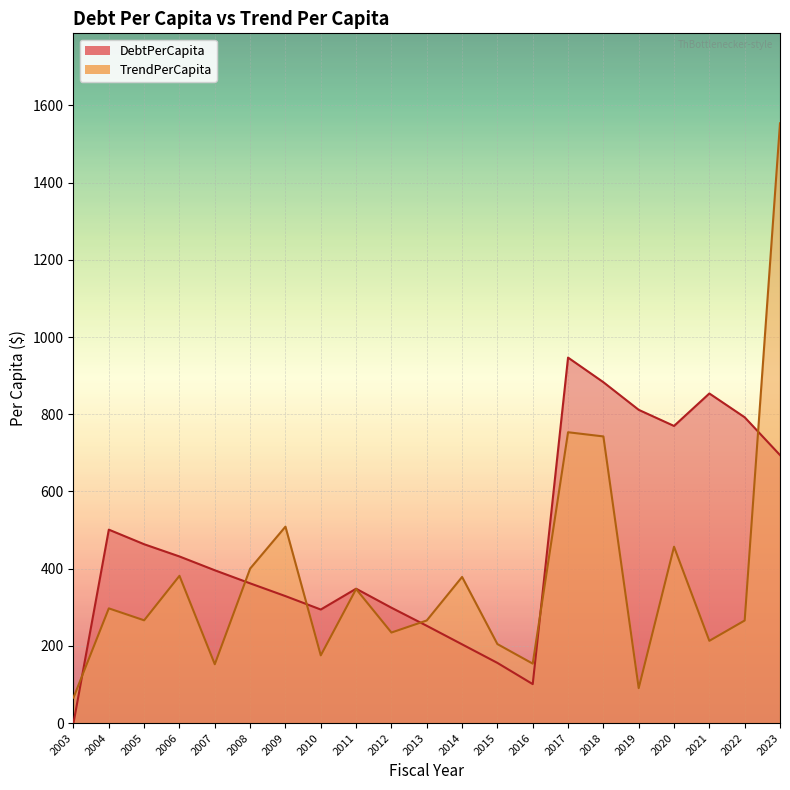

Is it true that DebtPerCapita equals 883.1 at 2018?

True